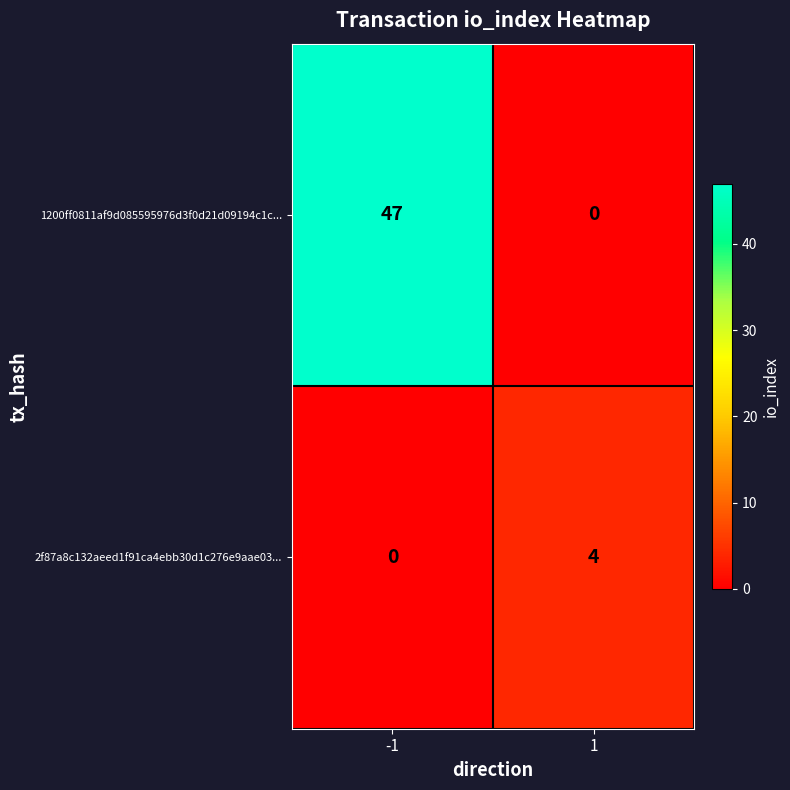

True or false: 1200ff0811af9d085595976d3f0d21d09194c1c... has a value of 47 at -1.

True